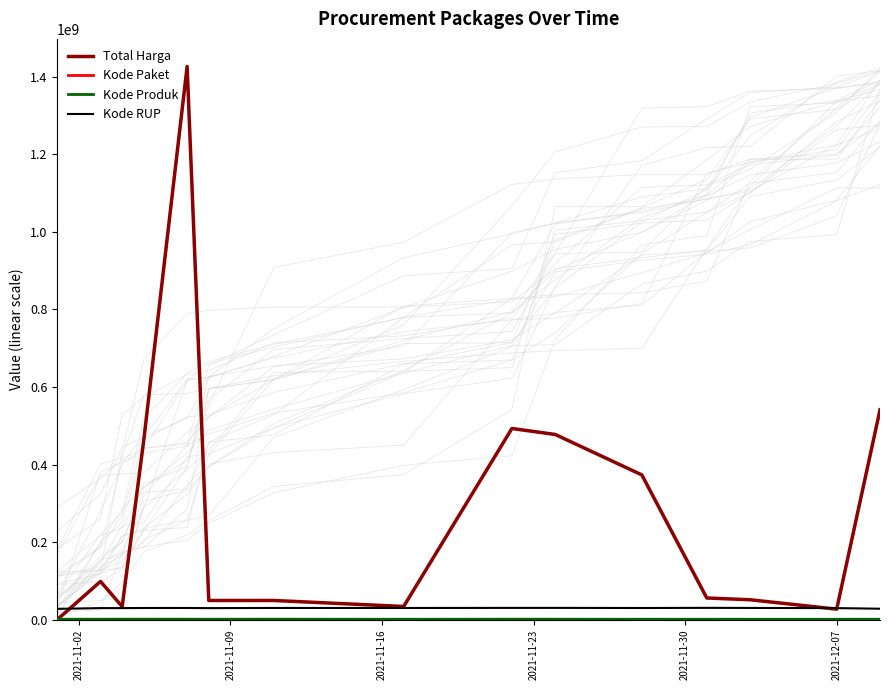

What is the highest value of the Total Harga series?

1425867900